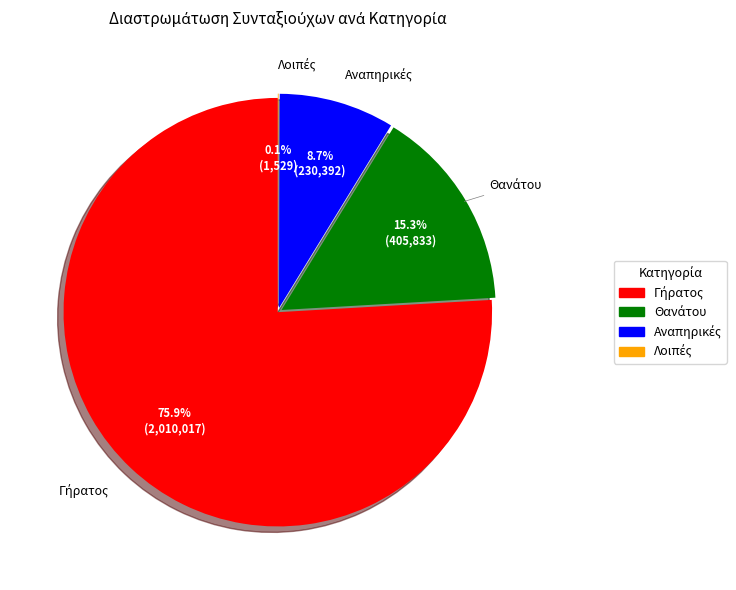

Is there any slice that represents more than half of the pie?

Yes